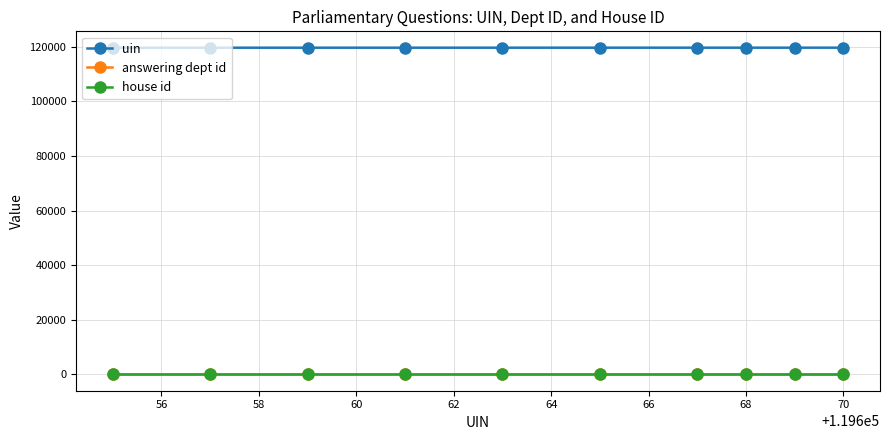

What is the greatest value displayed?

119670